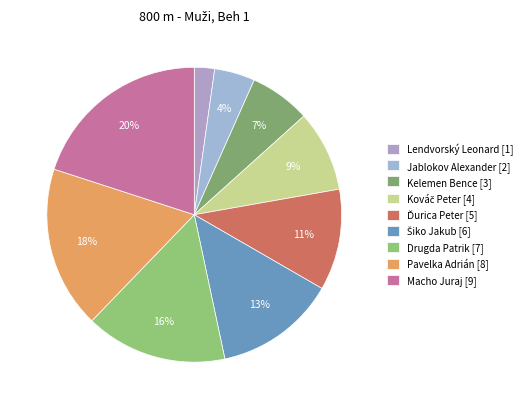

Count the number of slices in the pie.

9